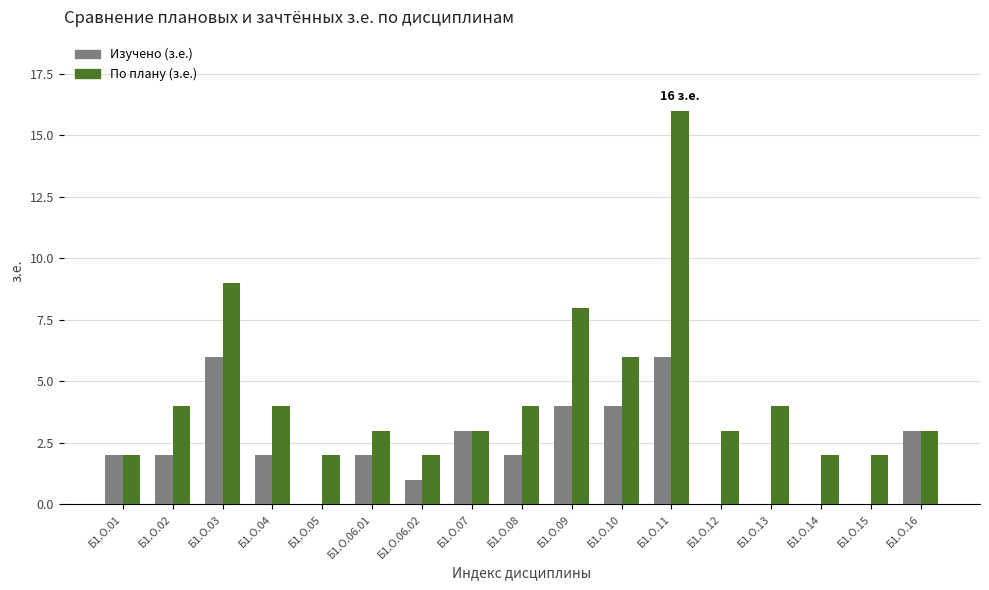

Does the chart contain stacked bars?

No